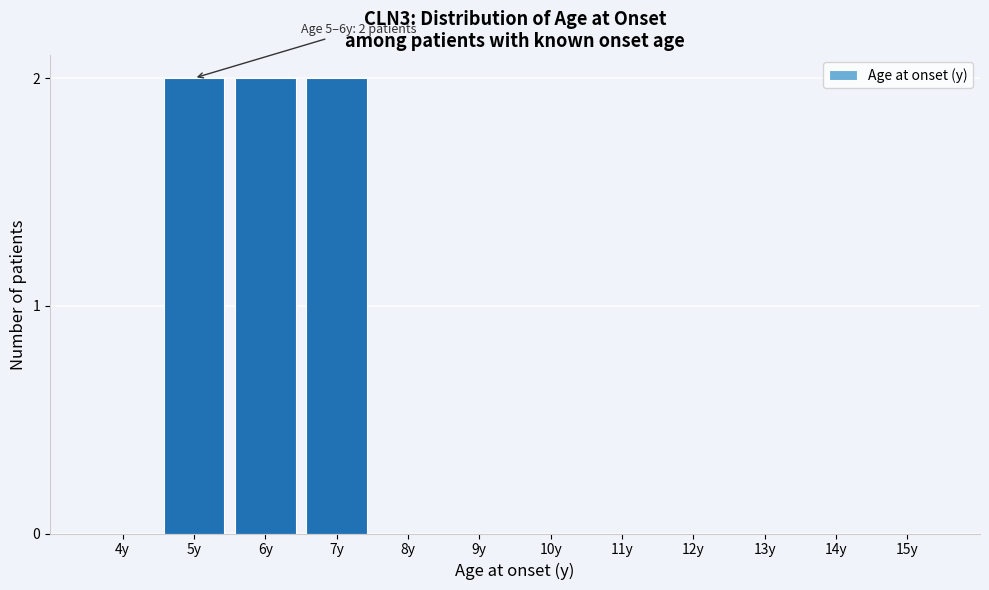

Reading left to right, what are all the values shown in this chart?

4y=0	5y=2	6y=2	7y=2	8y=0	9y=0	10y=0	11y=0	12y=0	13y=0	14y=0	15y=0